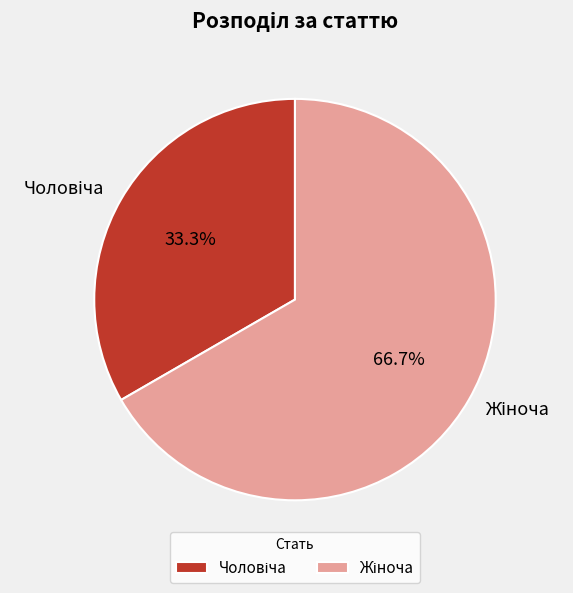

Does any single category account for the majority?

Yes